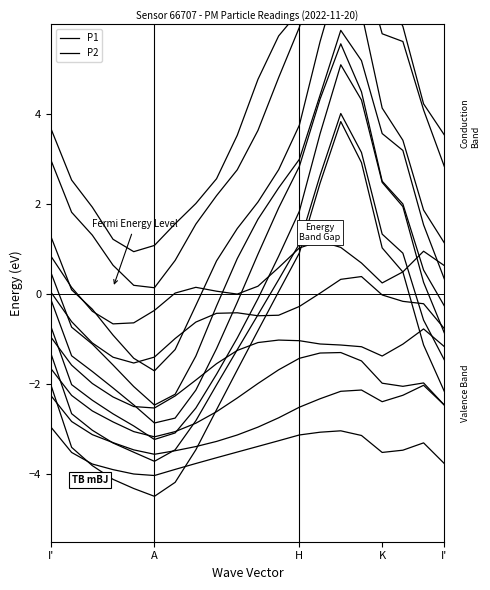

How many series are shown in this chart?

2